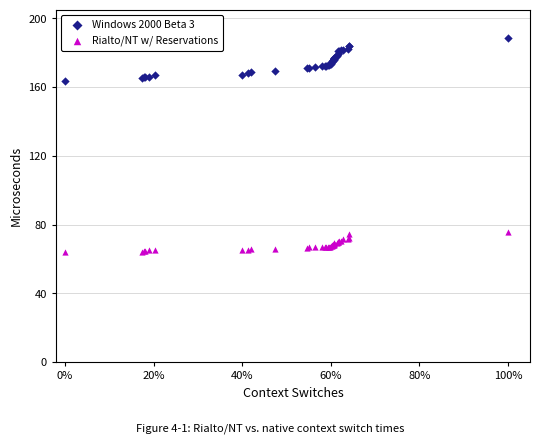

Which series contains the lowest Y value?

Rialto/NT w/ Reservations